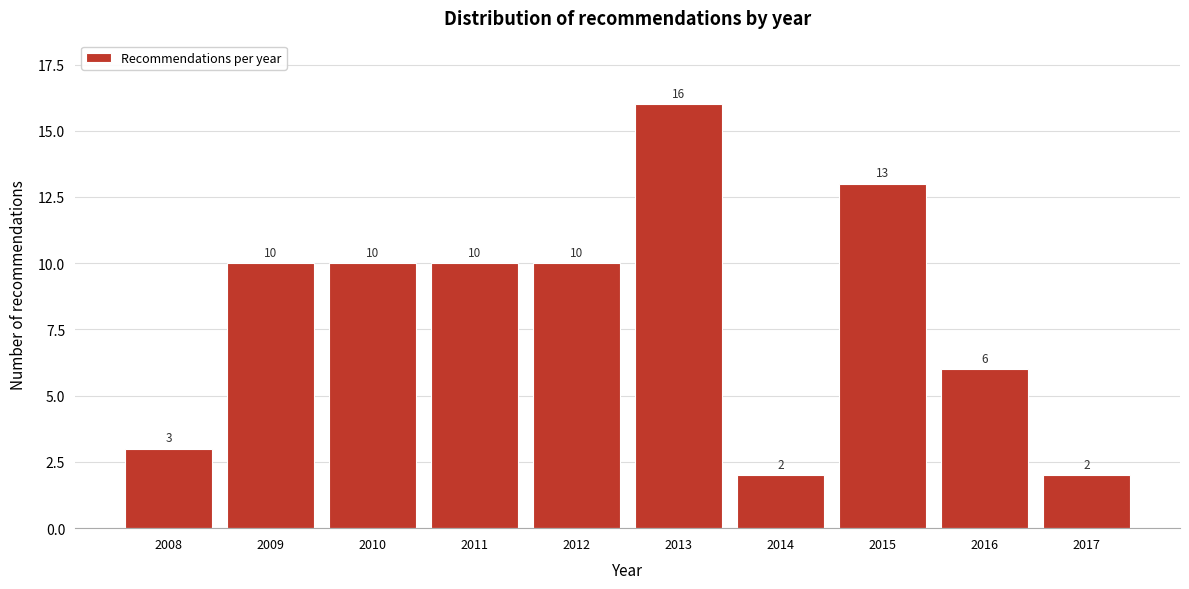

Reading right to left, extract all data points from this chart.

2	6	13	2	16	10	10	10	10	3